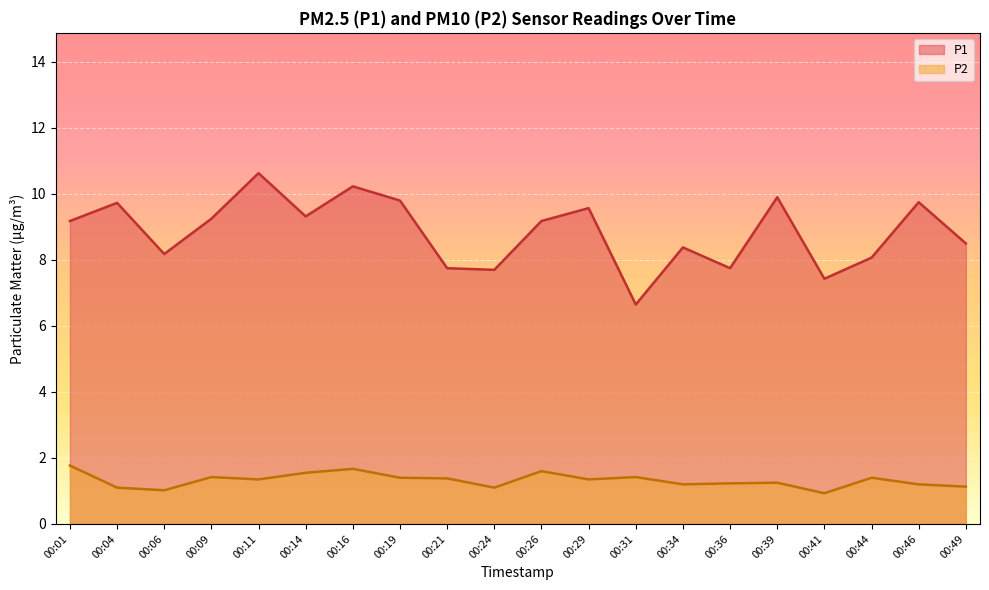

What is the value of the P1 point at the 20th from the left?

8.5